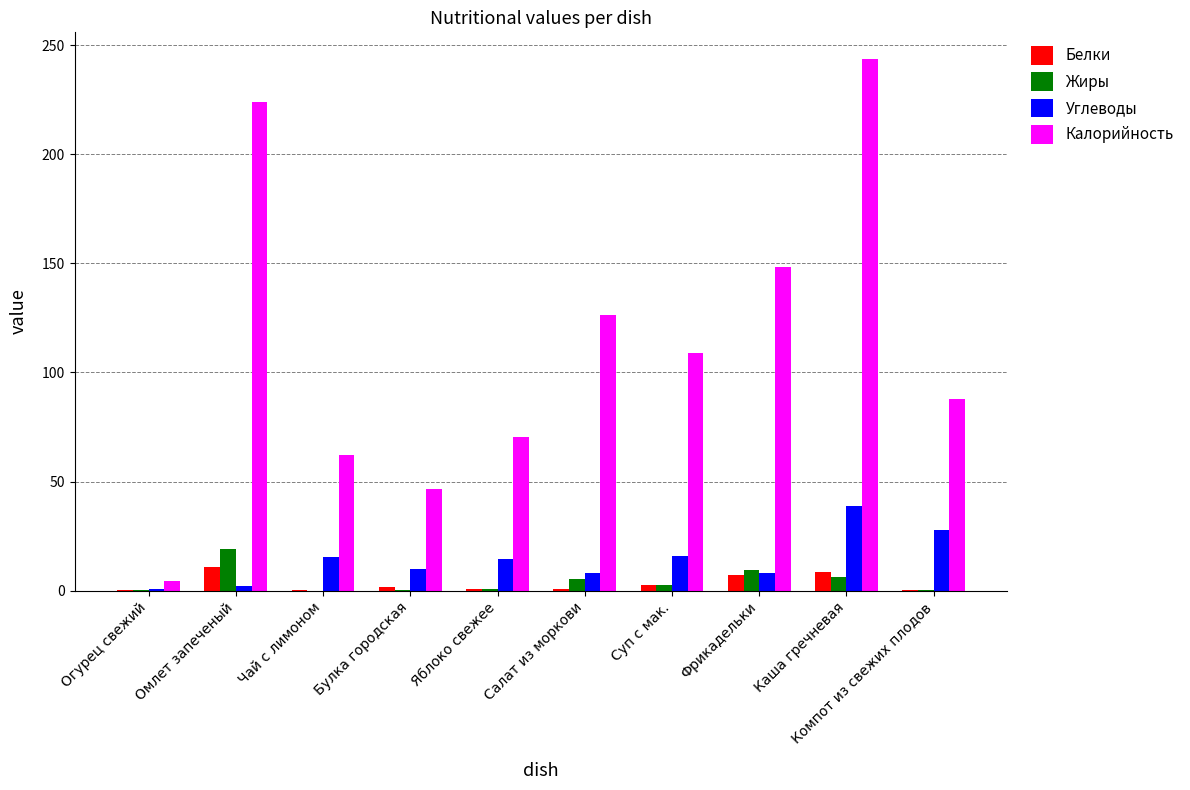

Is the value of Калорийность at Булка городская greater than the value of Углеводы at Каша гречневая?

Yes